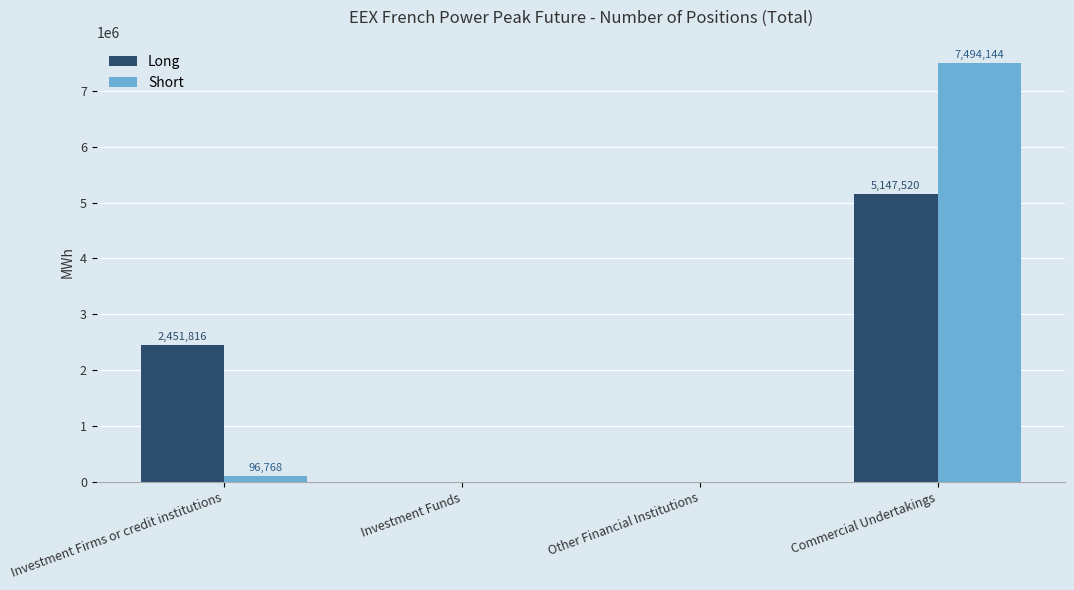

Reading left to right, extract all data points from this chart.

Long: Investment Firms or credit institutions=2451816	Investment Funds=0	Other Financial Institutions=0	Commercial Undertakings=5147520
Short: Investment Firms or credit institutions=96768	Investment Funds=0	Other Financial Institutions=0	Commercial Undertakings=7494144